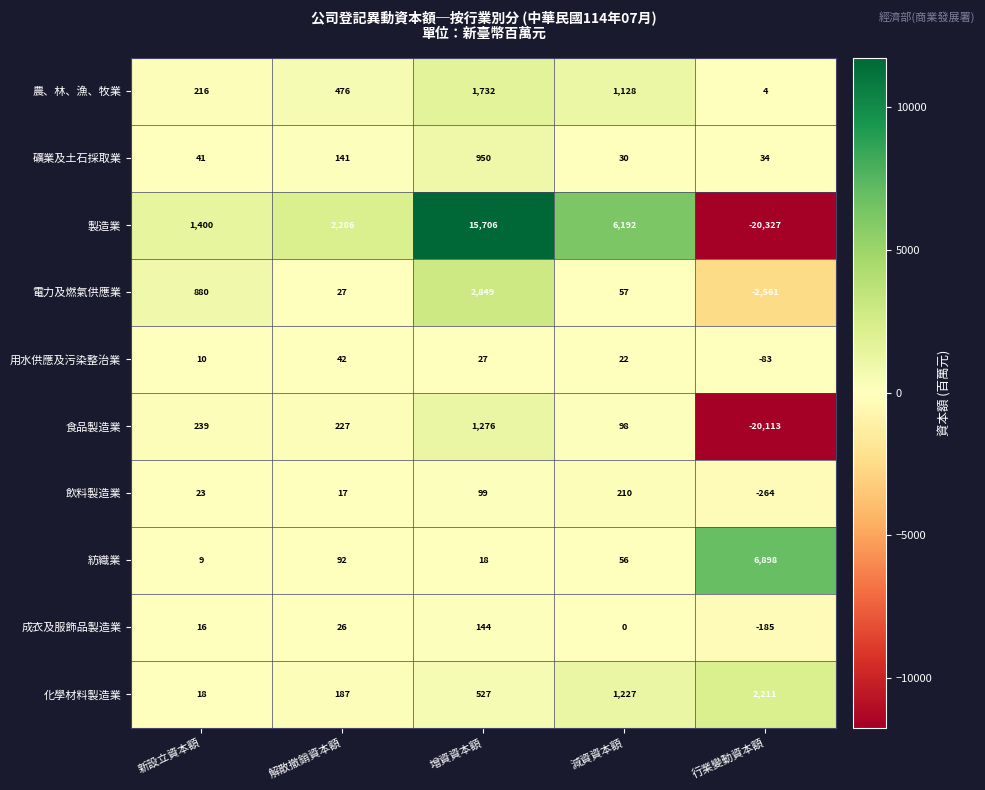

Which series has the largest range (max minus min)?

製造業